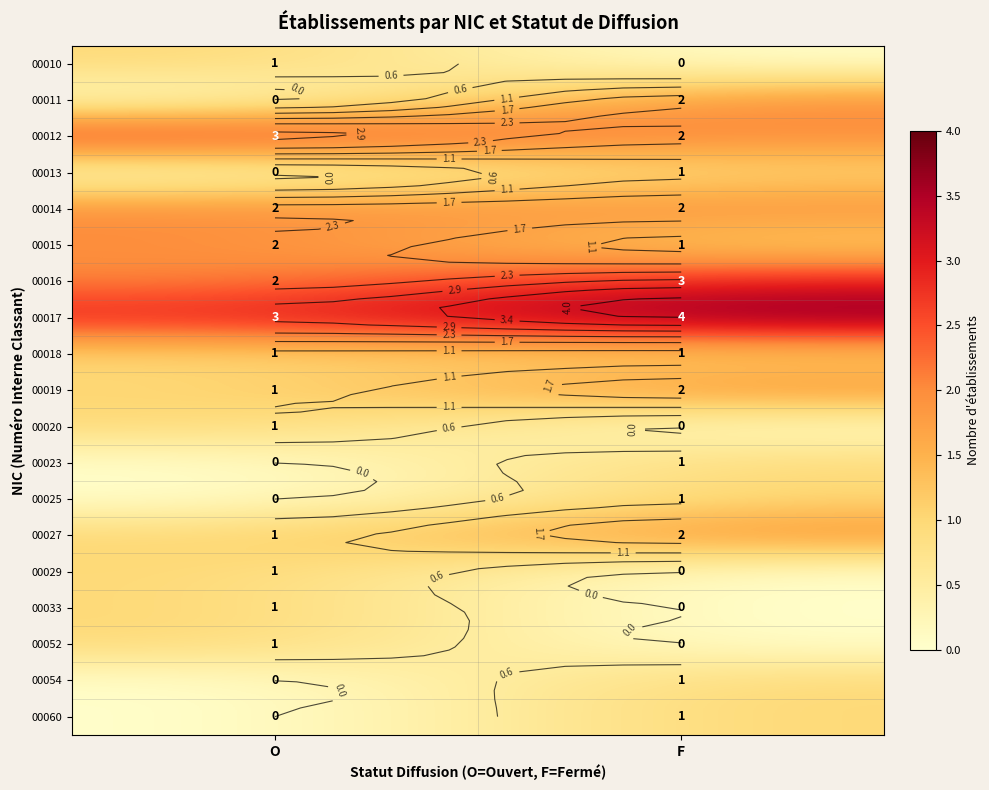

Which category has the highest value across all series?

F